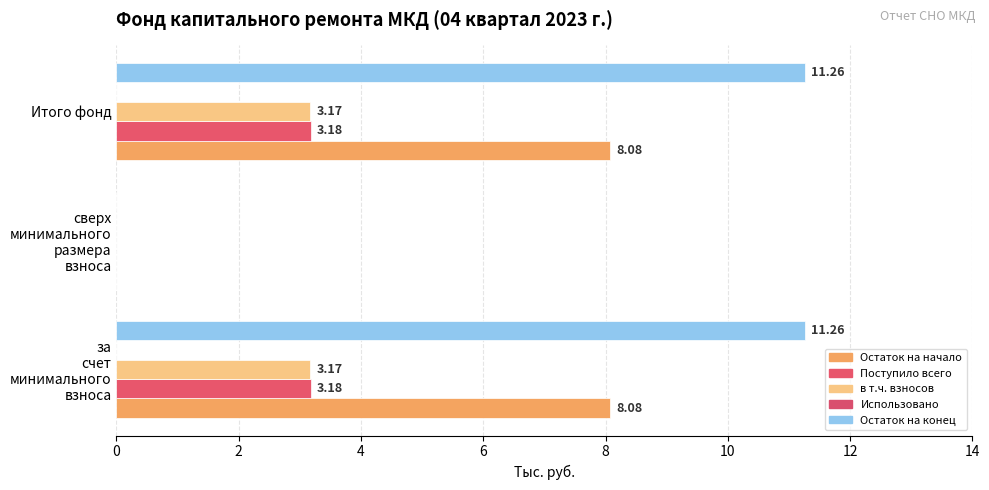

What is the greatest value displayed?

11.3